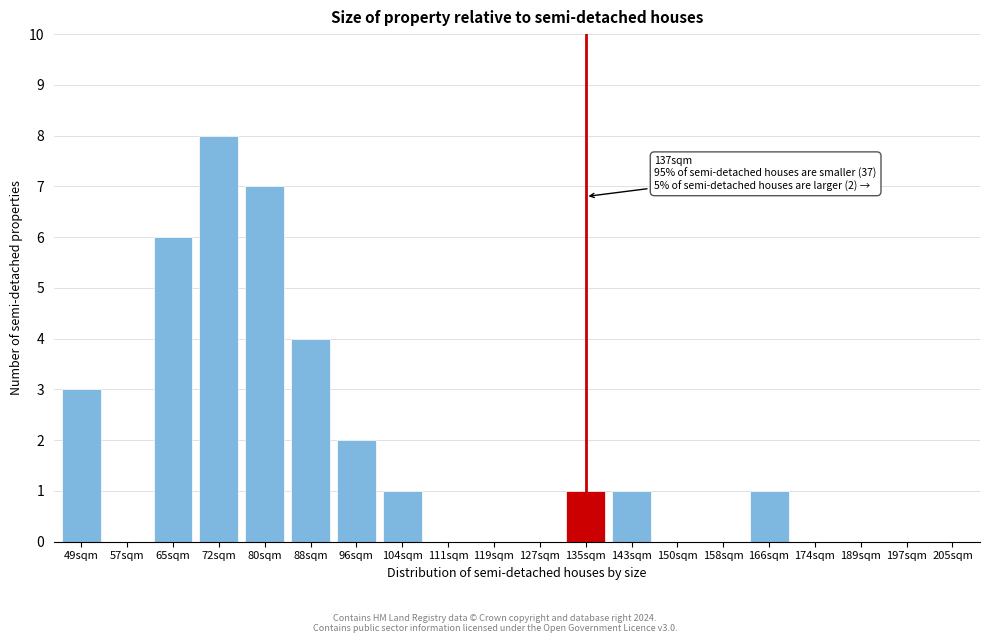

Reading left to right, extract all data points from this chart.

49sqm=3	57sqm=0	65sqm=6	72sqm=8	80sqm=7	88sqm=4	96sqm=2	104sqm=1	111sqm=0	119sqm=0	127sqm=0	135sqm=1	143sqm=1	150sqm=0	158sqm=0	166sqm=1	174sqm=0	189sqm=0	197sqm=0	205sqm=0